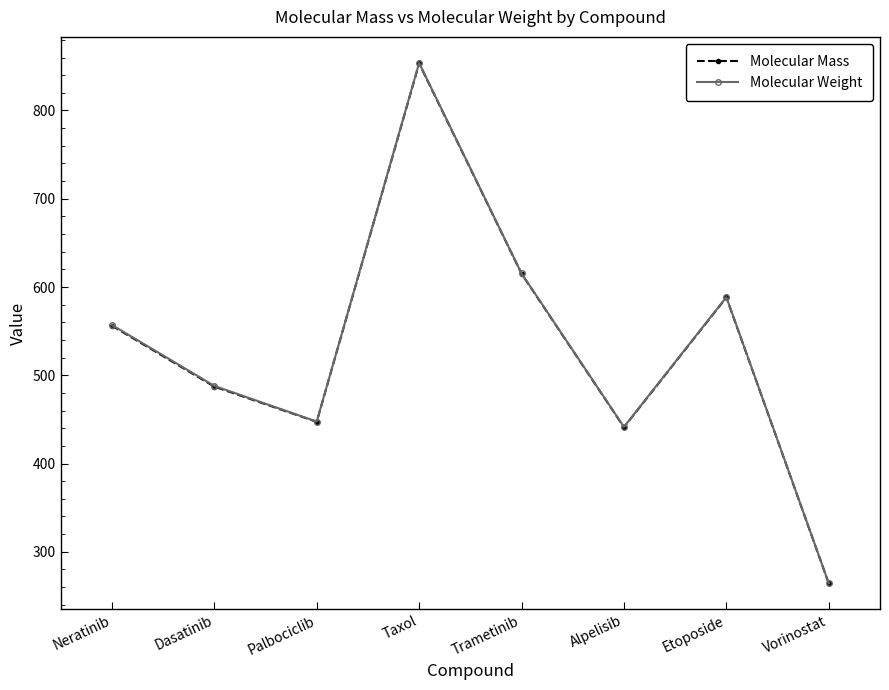

Is the value of Molecular Mass at Etoposide greater than the value of Molecular Weight at Palbociclib?

Yes